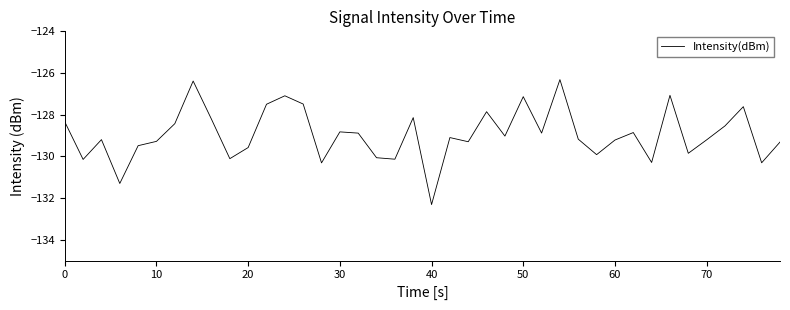

How many series are shown in this chart?

1